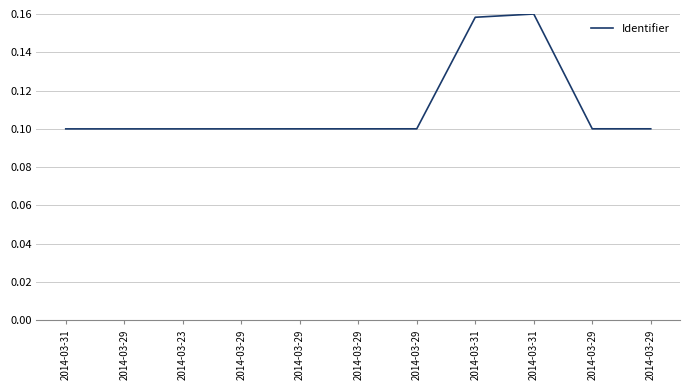

What is the smallest value displayed?

0.1